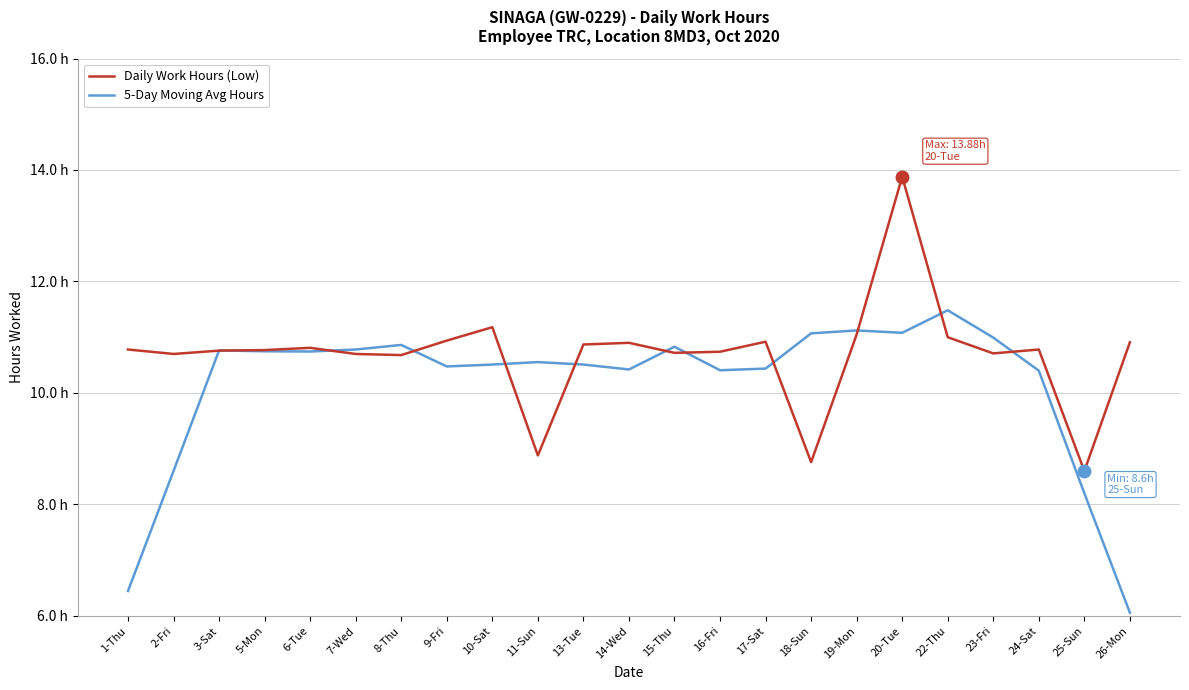

Reading left to right, what are all the values shown in this chart?

Daily Work Hours (Low): 1-Thu=10.8	2-Fri=10.7	3-Sat=10.8	5-Mon=10.8	6-Tue=10.8	7-Wed=10.7	8-Thu=10.7	9-Fri=10.9	10-Sat=11.2	11-Sun=8.9	13-Tue=10.9	14-Wed=10.9	15-Thu=10.7	16-Fri=10.7	17-Sat=10.9	18-Sun=8.8	19-Mon=11.1	20-Tue=13.9	22-Thu=11.0	23-Fri=10.7	24-Sat=10.8	25-Sun=8.6	26-Mon=10.9
5-Day Moving Avg Hours: 1-Thu=6.4	2-Fri=8.6	3-Sat=10.8	5-Mon=10.7	6-Tue=10.7	7-Wed=10.8	8-Thu=10.9	9-Fri=10.5	10-Sat=10.5	11-Sun=10.6	13-Tue=10.5	14-Wed=10.4	15-Thu=10.8	16-Fri=10.4	17-Sat=10.4	18-Sun=11.1	19-Mon=11.1	20-Tue=11.1	22-Thu=11.5	23-Fri=11.0	24-Sat=10.4	25-Sun=8.2	26-Mon=6.1